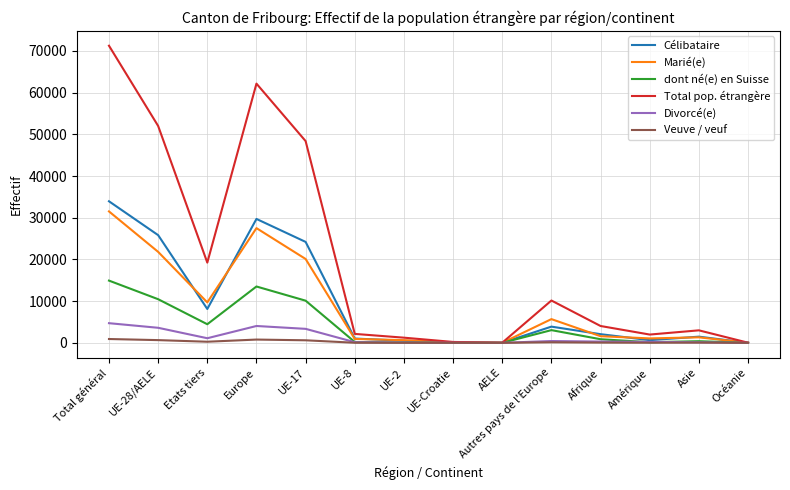

What is the maximum value for Célibataire?

33939